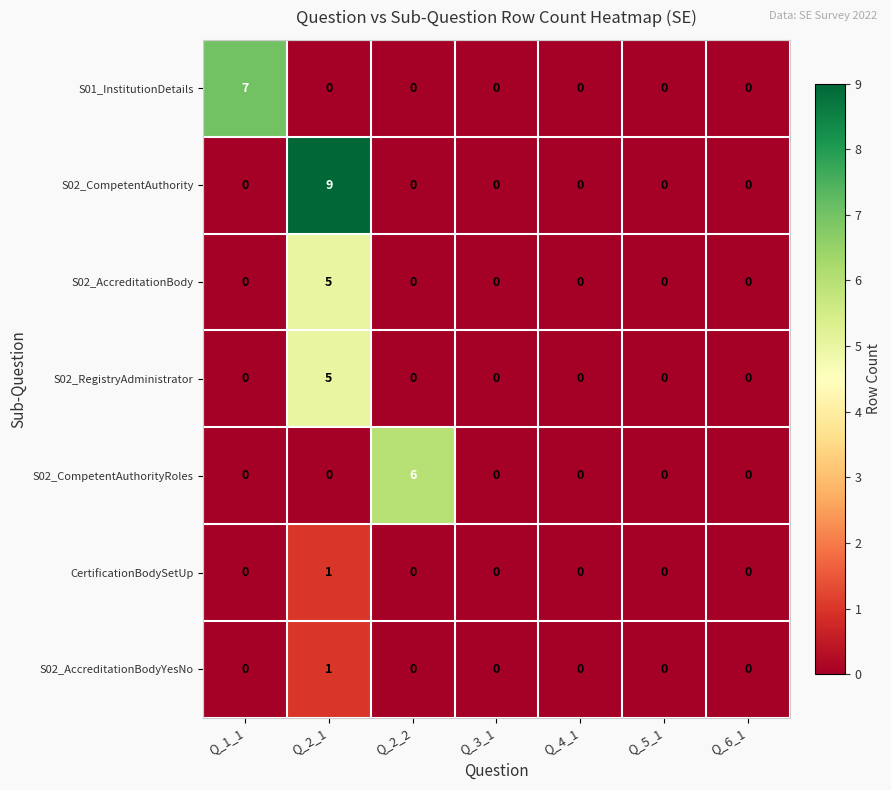

The S01_InstitutionDetails series shows 0 at Q_5_1. True or false?

True